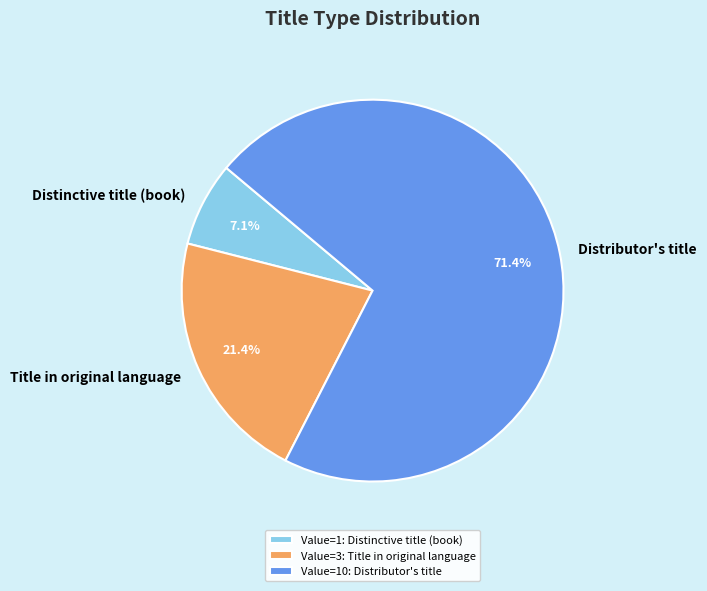

Which has a higher value, Title in original language or Distinctive title (book)?

Title in original language